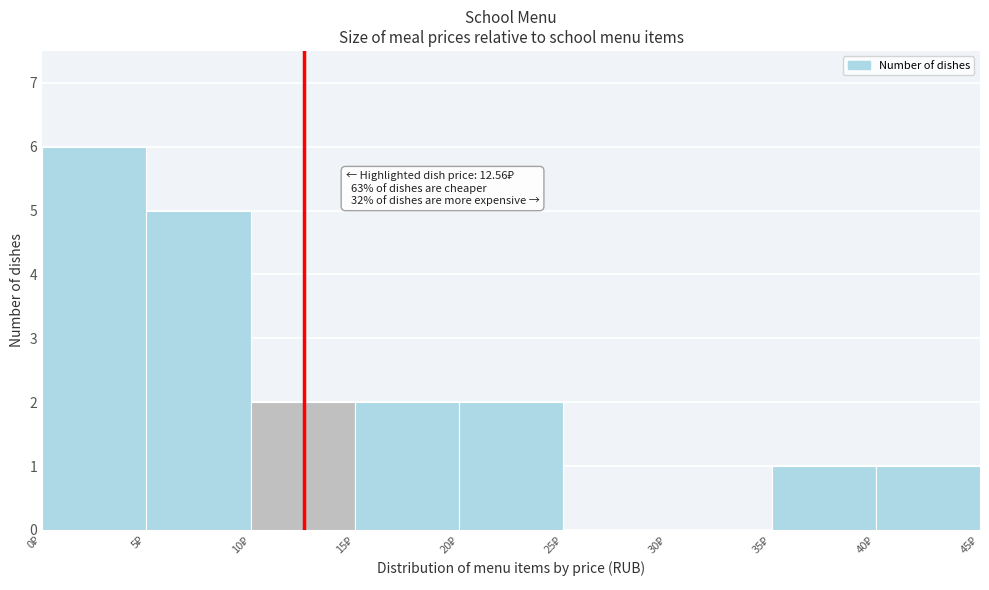

Over which range of the x-axis is the bar tallest?

0 to 5